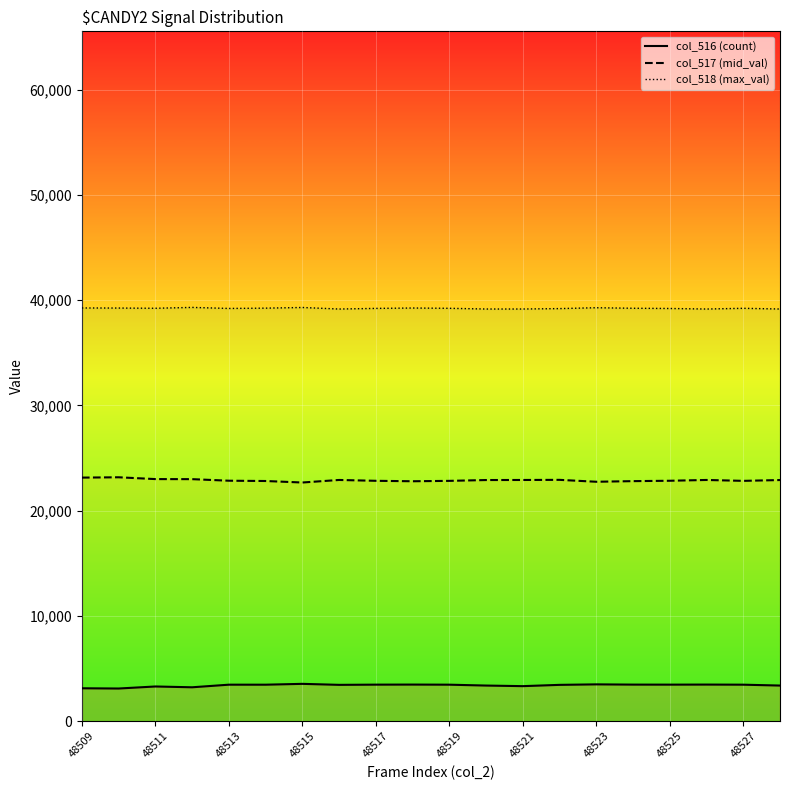

List the series in order of their overall mean, highest first.

col_518 (max_val), col_517 (mid_val), col_516 (count)